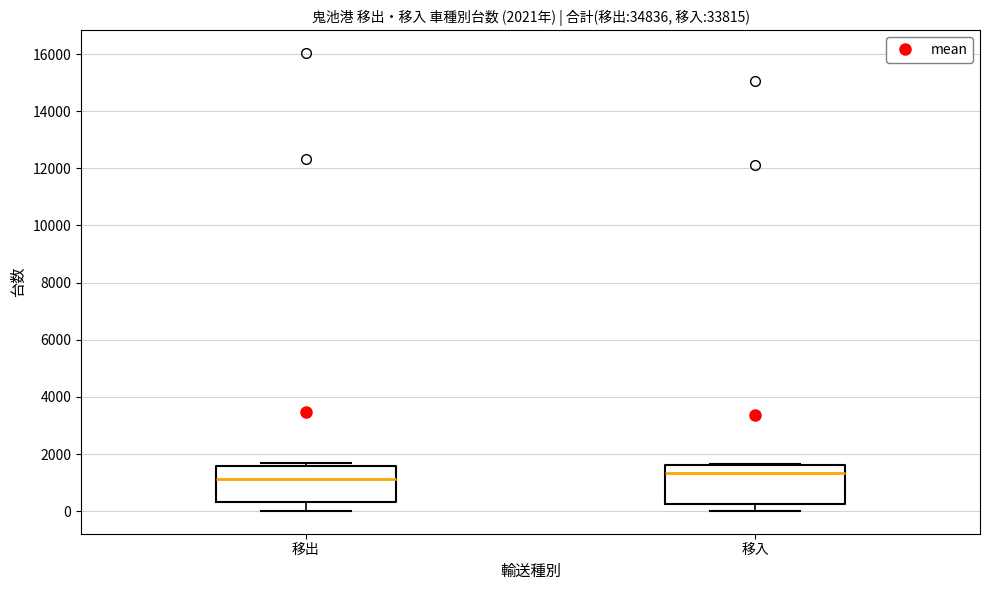

Which box's median line is the highest?

移入